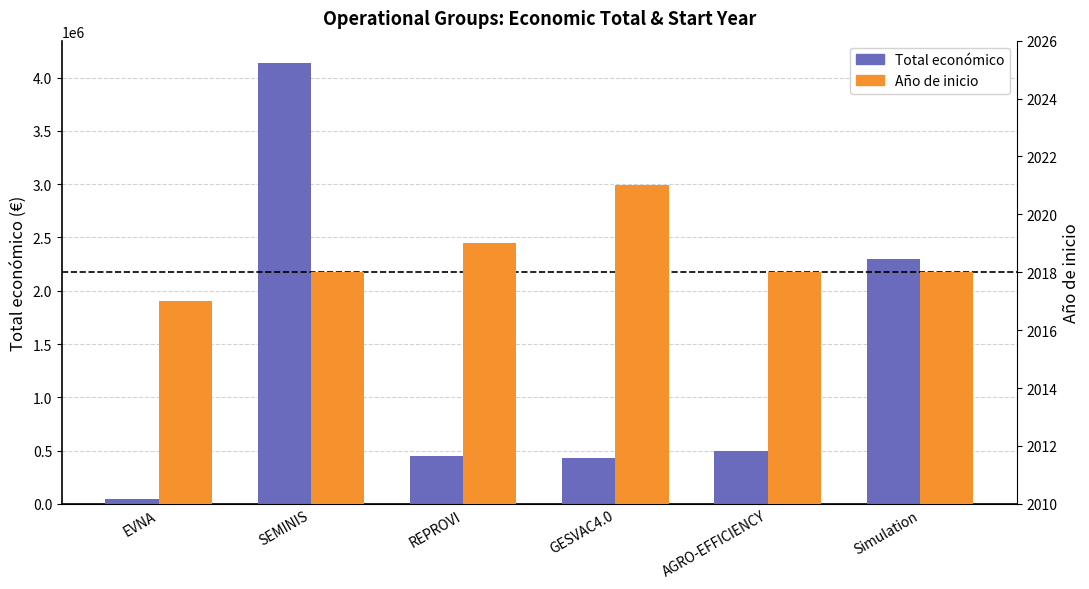

Count the Año de inicio values in the range 2018 to 2019.

4